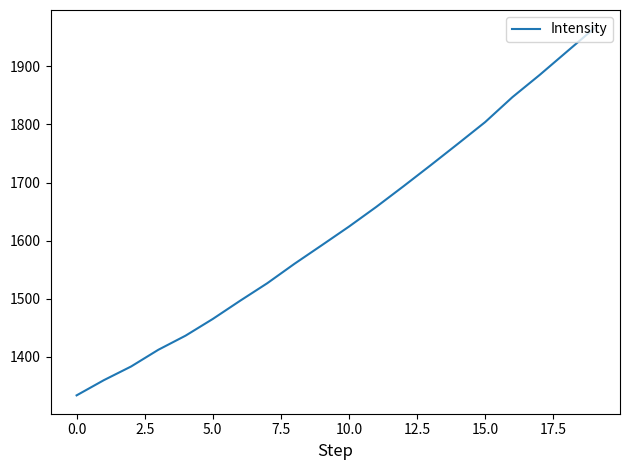

What is the difference between the maximum and minimum values?

631.5